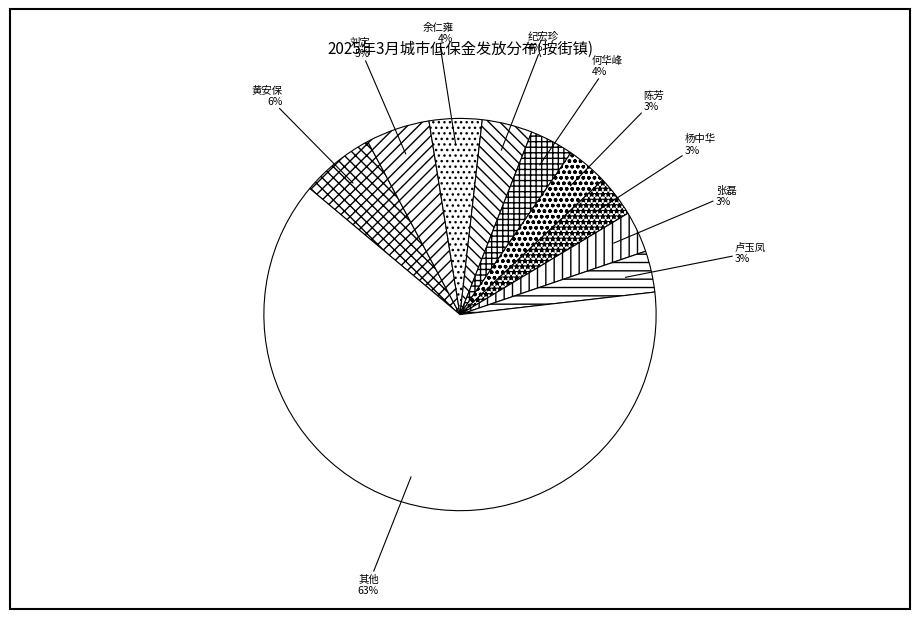

Do 黄安保 and 卢玉凤 together represent more than half of the pie?

No